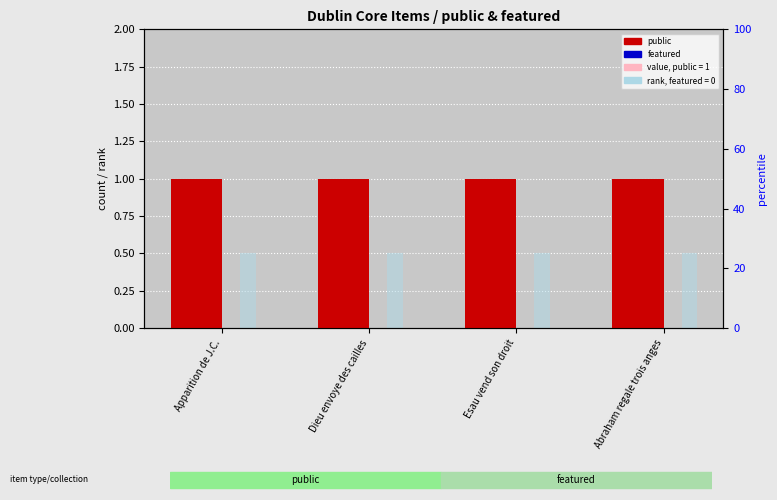

Does the chart contain stacked bars?

No